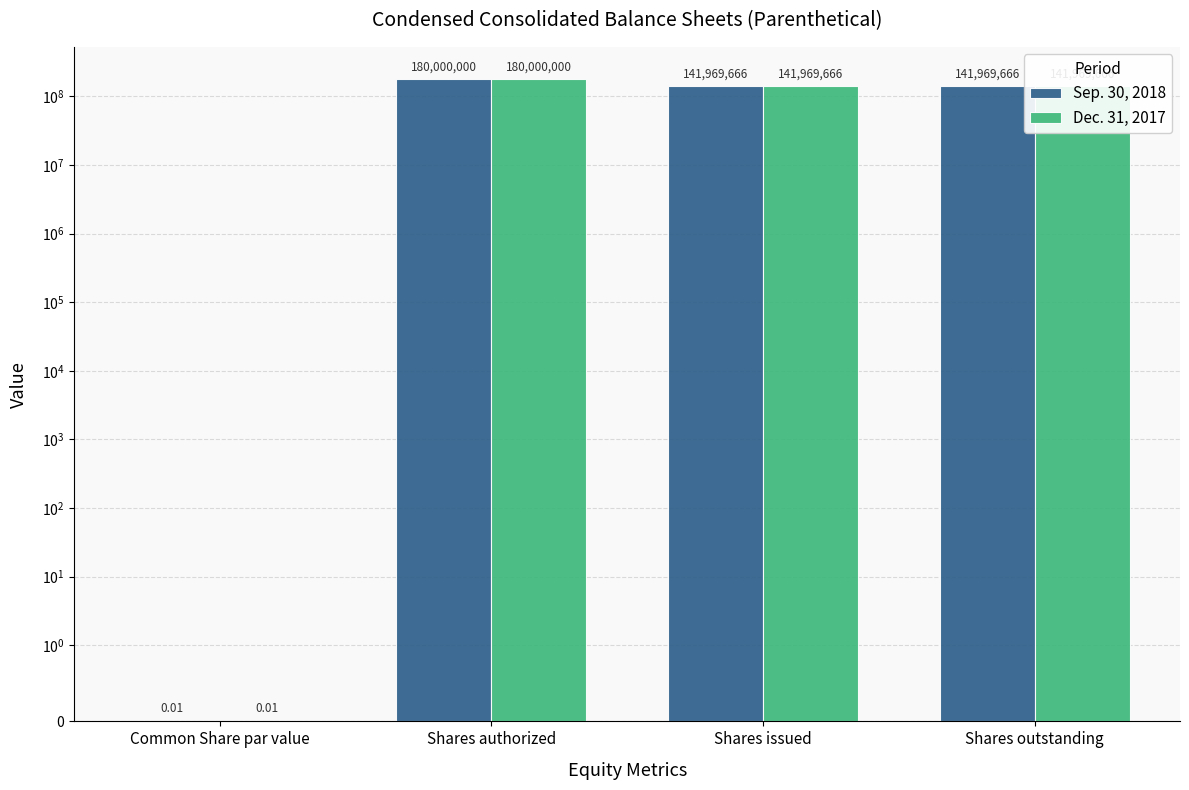

Rank the series at Common Share par value from lowest to highest value.

Sep. 30, 2018, Dec. 31, 2017